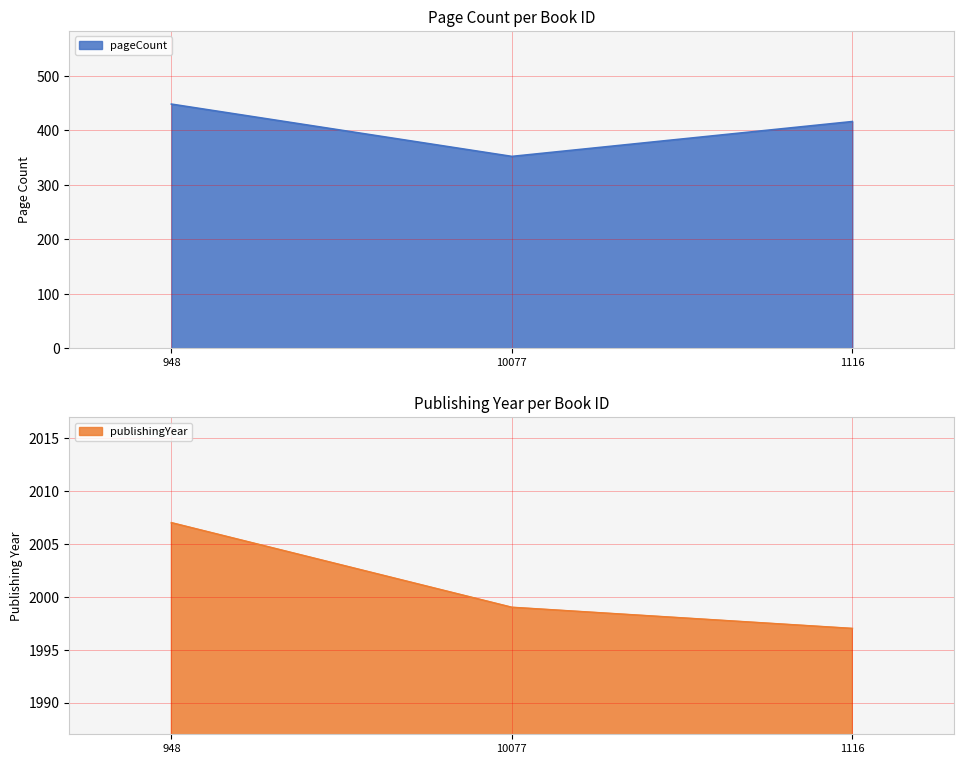

Count the number of data series in this chart.

2